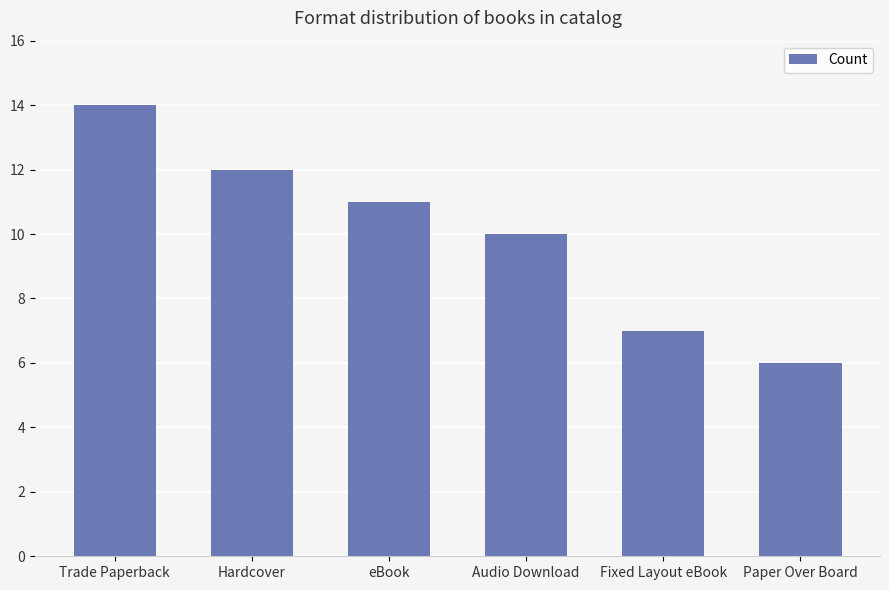

At which label does the data first exceed 11?

Trade Paperback